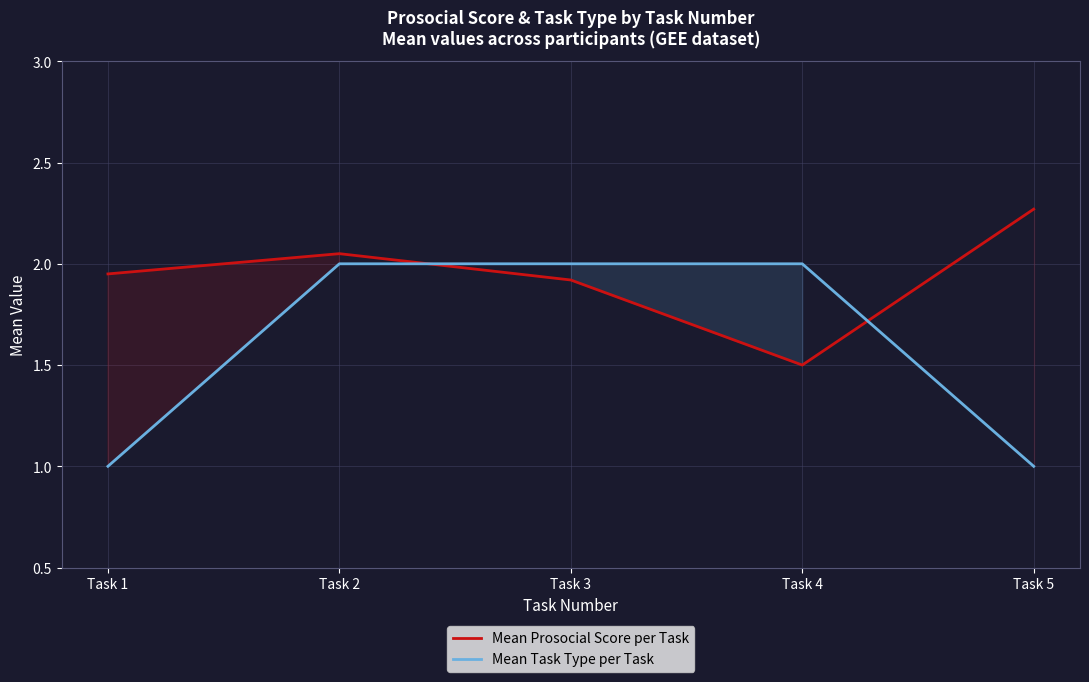

What is the approximate value of Mean Task Type per Task at Task 1?

1.0